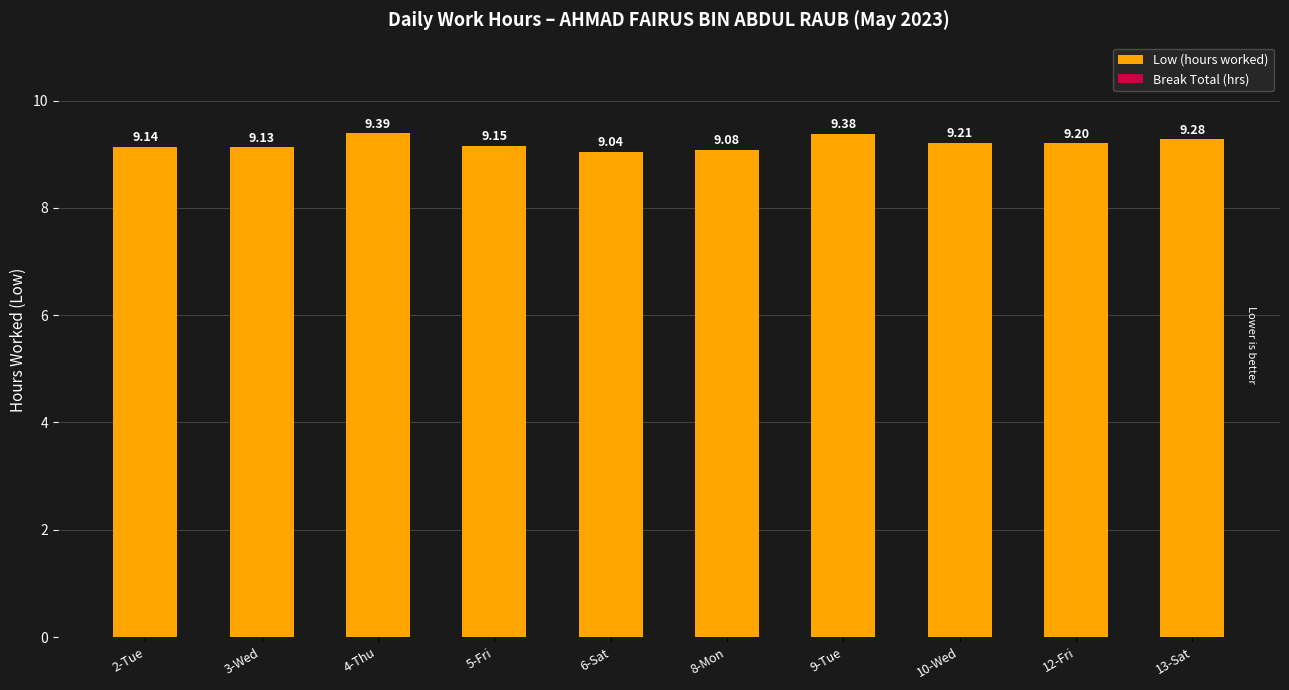

Rank the categories by value from lowest to highest.

6-Sat, 8-Mon, 3-Wed, 2-Tue, 5-Fri, 12-Fri, 10-Wed, 13-Sat, 9-Tue, 4-Thu